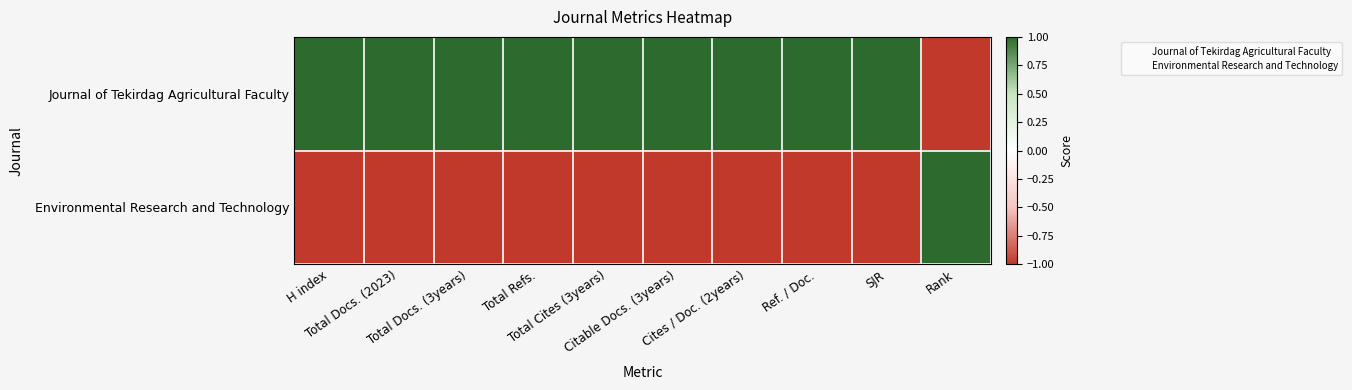

Which has a higher value, Ref. / Doc. or Total Cites (3years)?

Ref. / Doc.